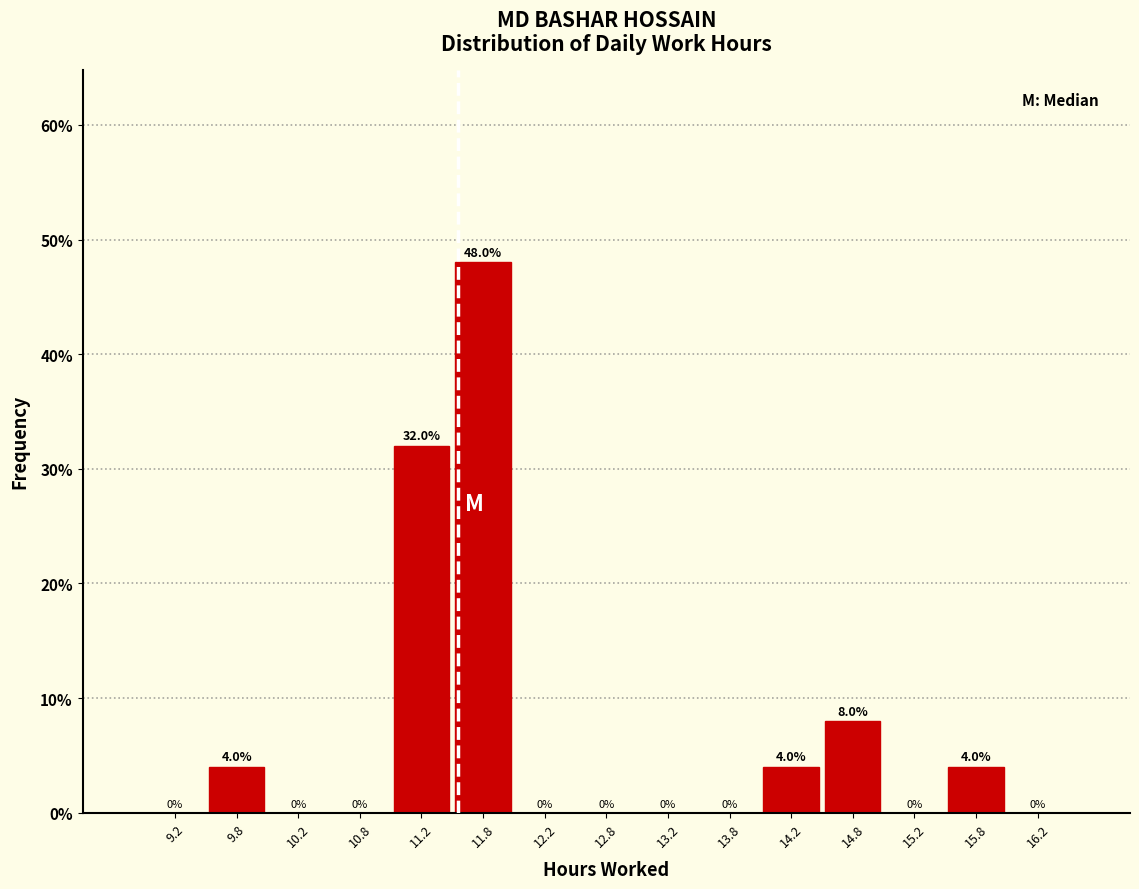

Reading left to right, list every bar in this chart as the range it spans on the x-axis followed by its height.

9.0 to 9.5: 0.0
9.5 to 10.0: 4.0
10.0 to 10.5: 0.0
10.5 to 11.0: 0.0
11.0 to 11.5: 32.0
11.5 to 12.0: 48.0
12.0 to 12.5: 0.0
12.5 to 13.0: 0.0
13.0 to 13.5: 0.0
13.5 to 14.0: 0.0
14.0 to 14.5: 4.0
14.5 to 15.0: 8.0
15.0 to 15.5: 0.0
15.5 to 16.0: 4.0
16.0 to 16.5: 0.0